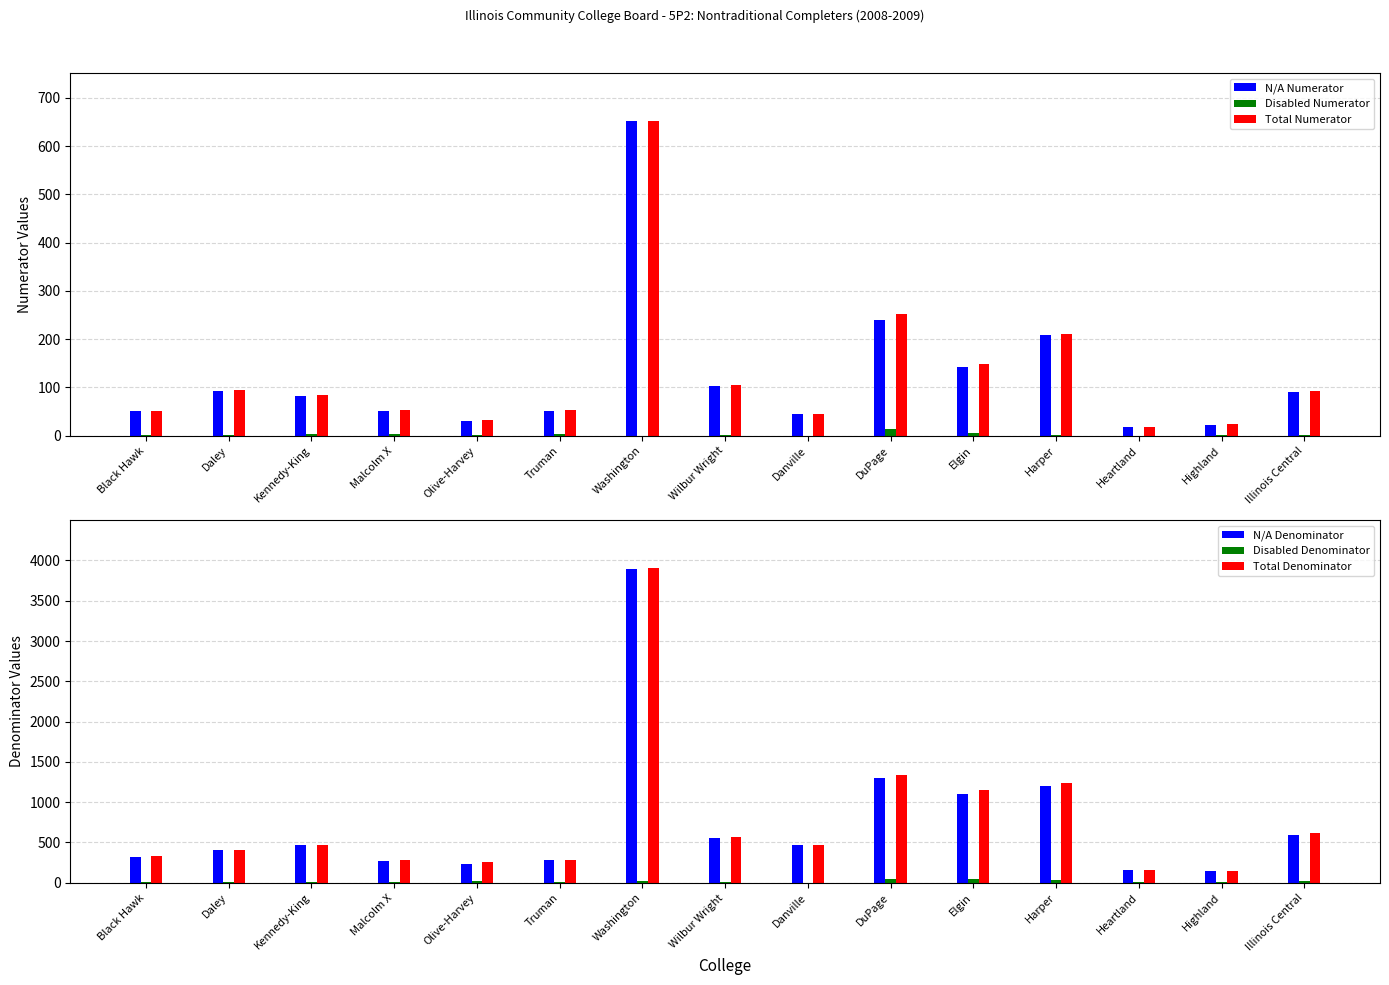

At which category is the sum across all series the highest?

Washington